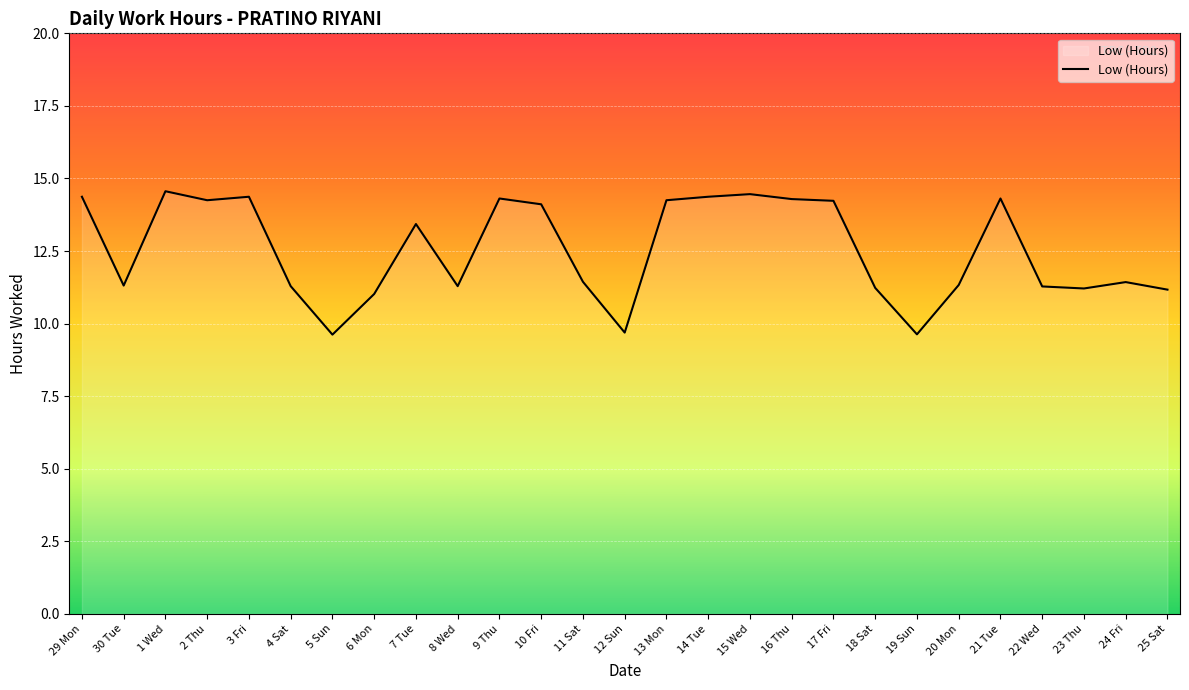

What position from the right is 8 Wed?

18